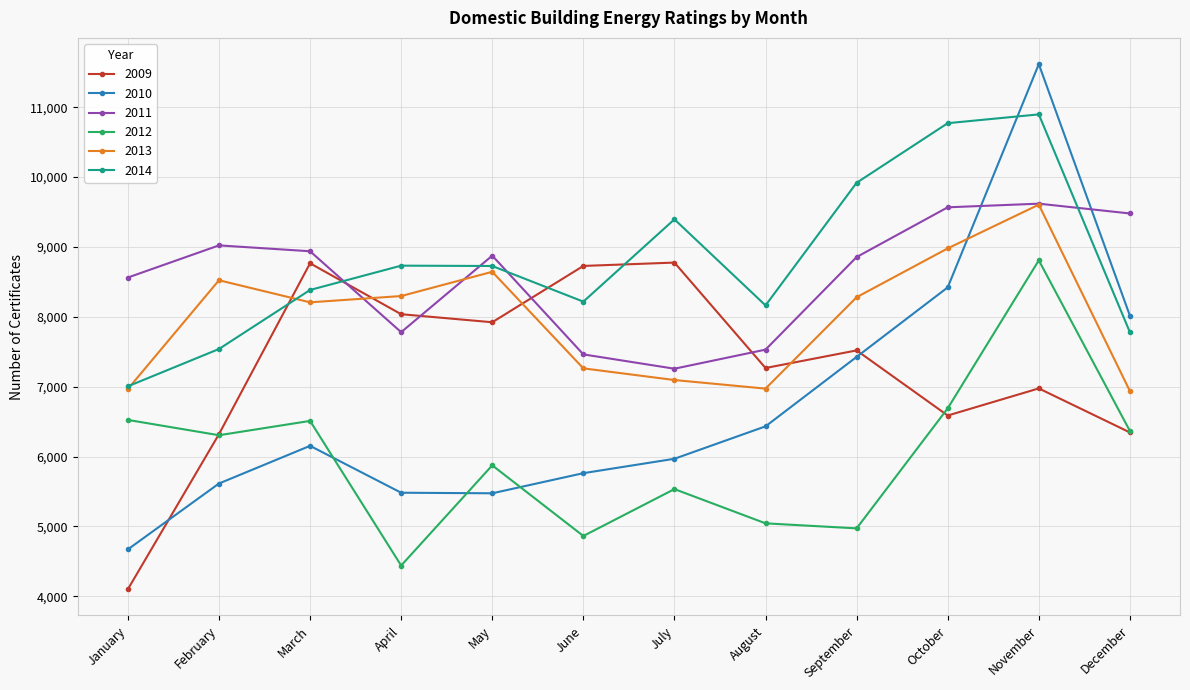

Which series has the widest spread of values?

2010